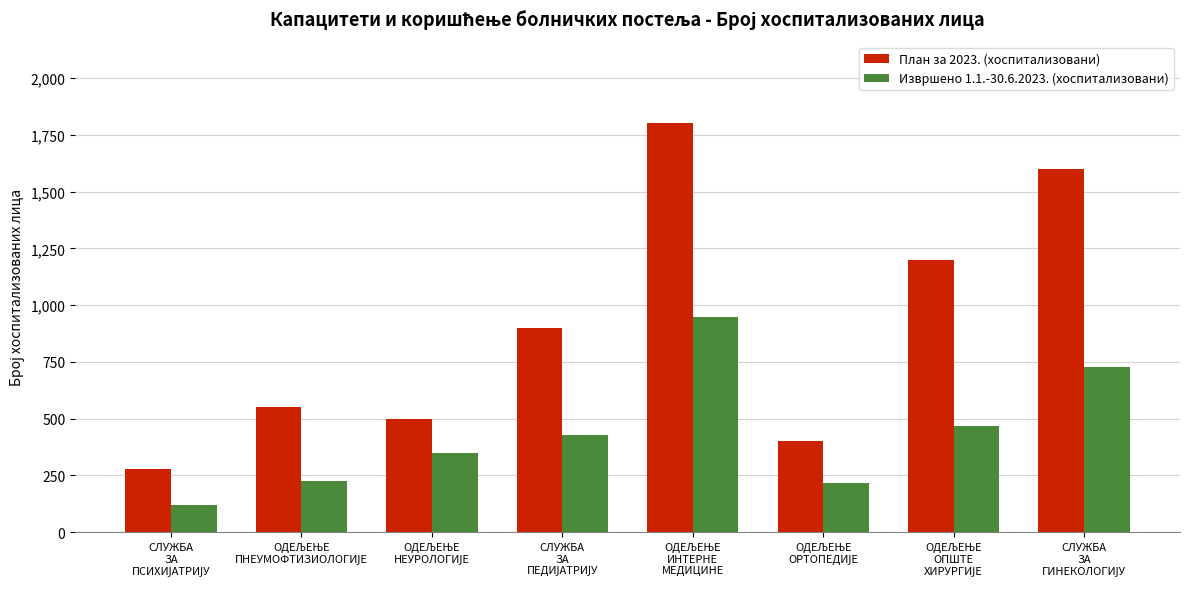

Rank the series by their maximum value, from lowest to highest.

Извршено 1.1.-30.6.2023. (хоспитализовани), План за 2023. (хоспитализовани)